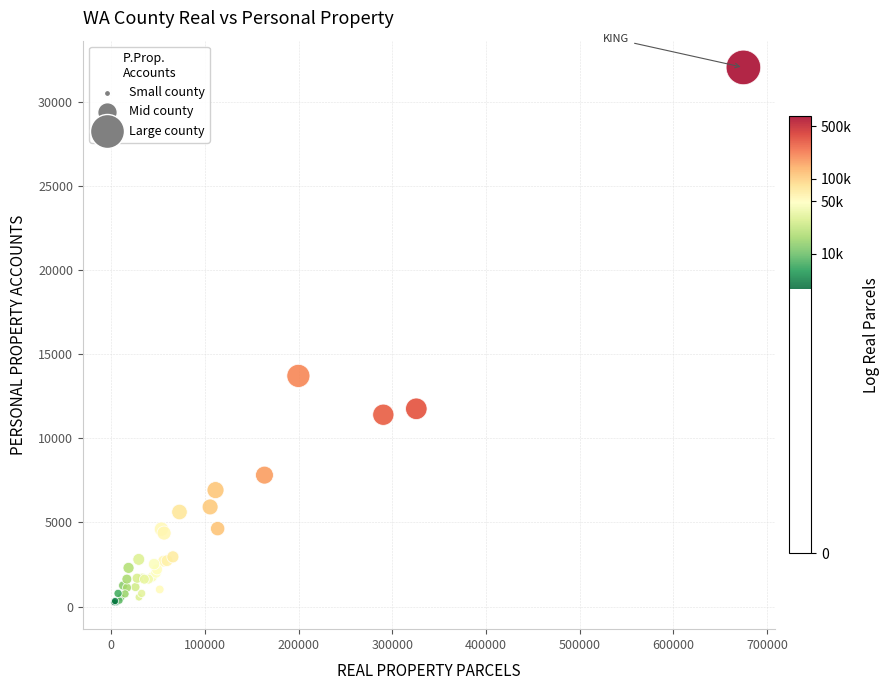

What Y value in the scatter plot is closest to 16136?

13702